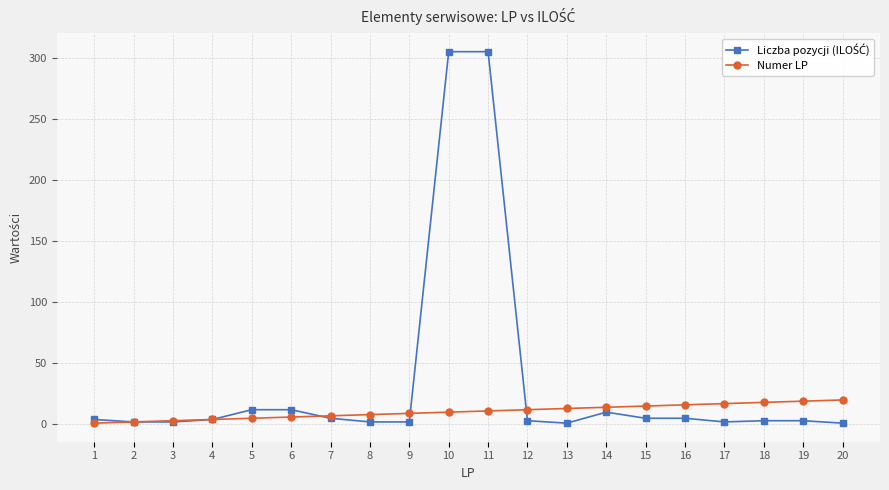

The Numer LP series shows 13 at 13. True or false?

True